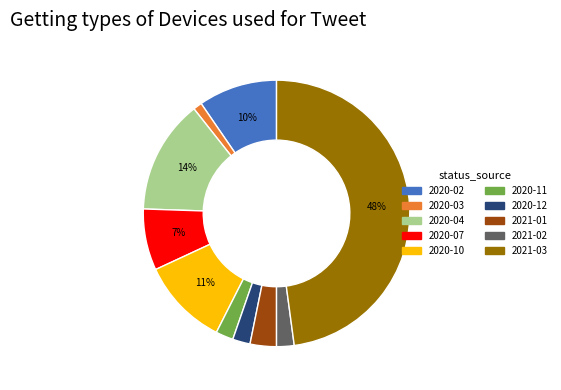

To the nearest percent, what portion does 2020-11 represent?

2%